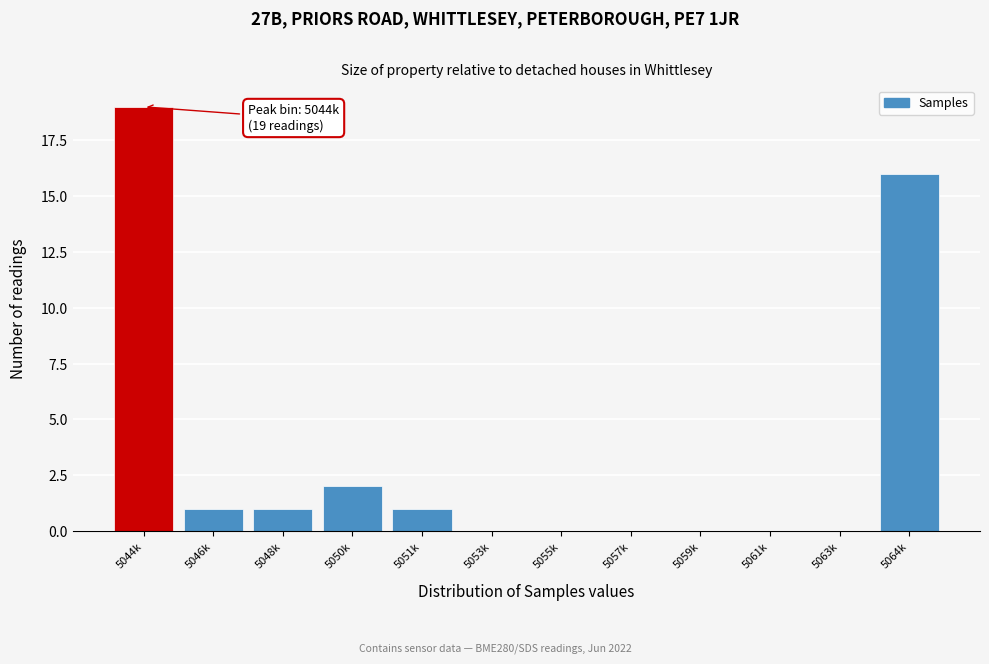

Reading right to left, what are all the values shown in this chart?

5064k=16	5063k=0	5061k=0	5059k=0	5057k=0	5055k=0	5053k=0	5051k=1	5050k=2	5048k=1	5046k=1	5044k=19